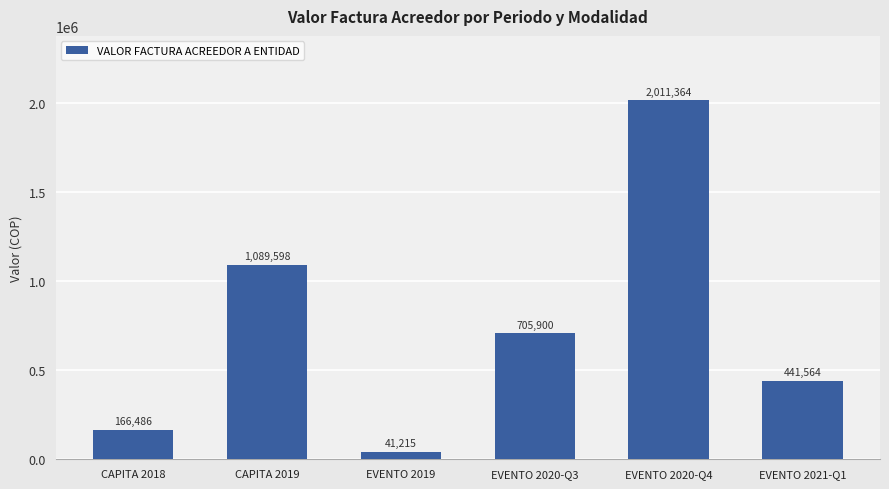

Is it true that the value at EVENTO 2021-Q1 is 203365?

False